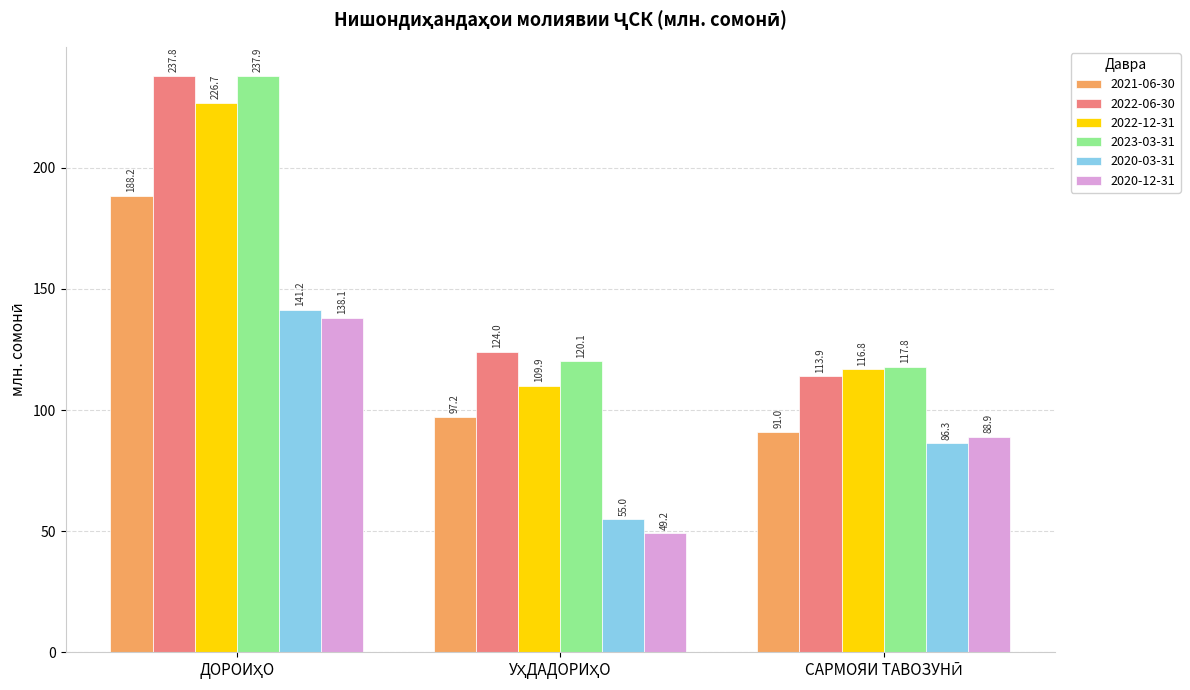

At how many categories does at least one series exceed 85?

3